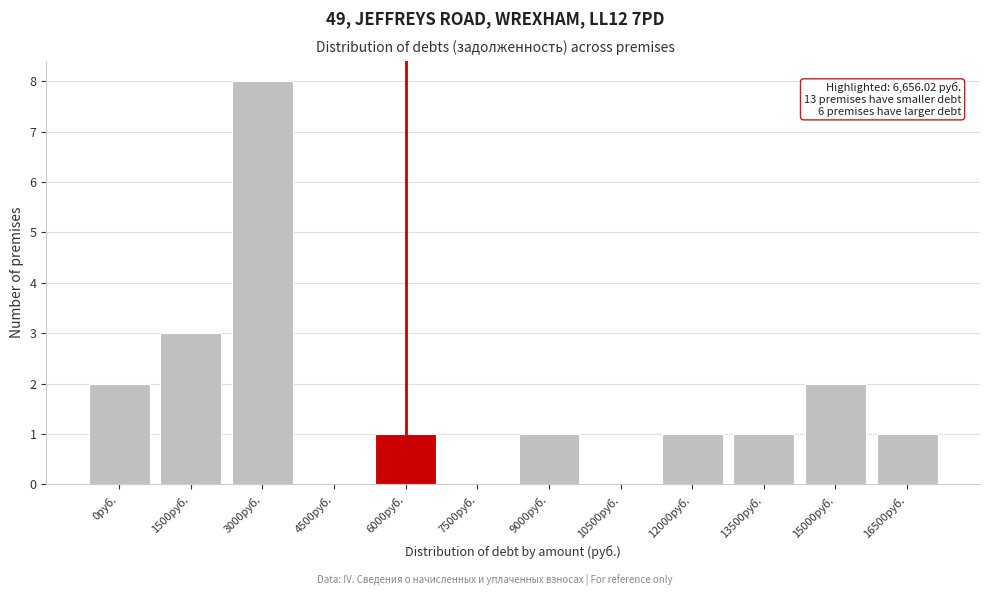

Reading left to right, list all the values displayed in this chart.

0руб.=2	1500руб.=3	3000руб.=8	4500руб.=0	6000руб.=1	7500руб.=0	9000руб.=1	10500руб.=0	12000руб.=1	13500руб.=1	15000руб.=2	16500руб.=1